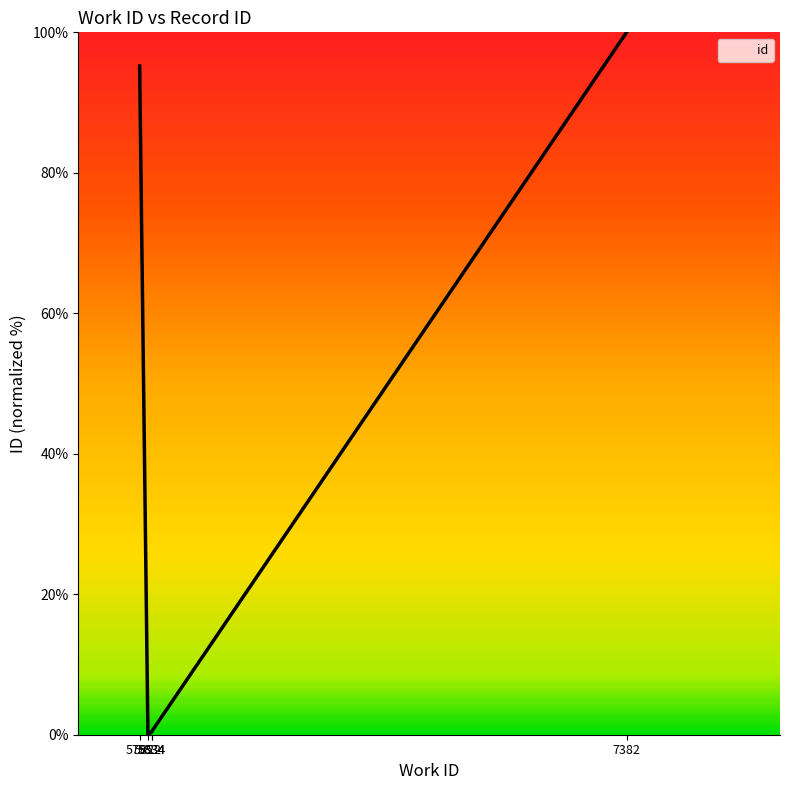

Which has a higher value, 7382 or 5822?

7382